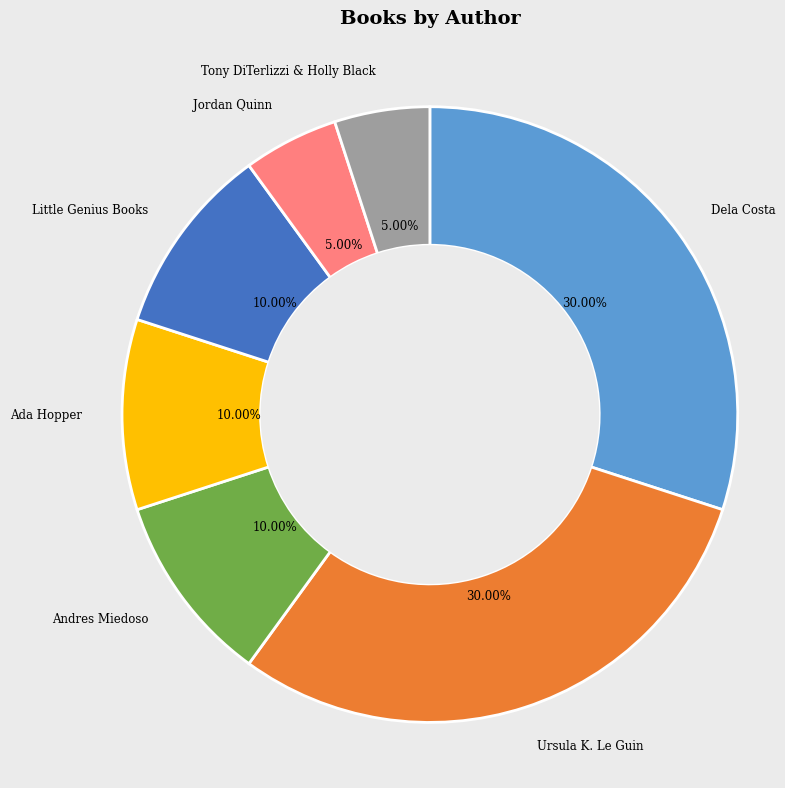

Combined, do Little Genius Books and Dela Costa account for over 50%?

No